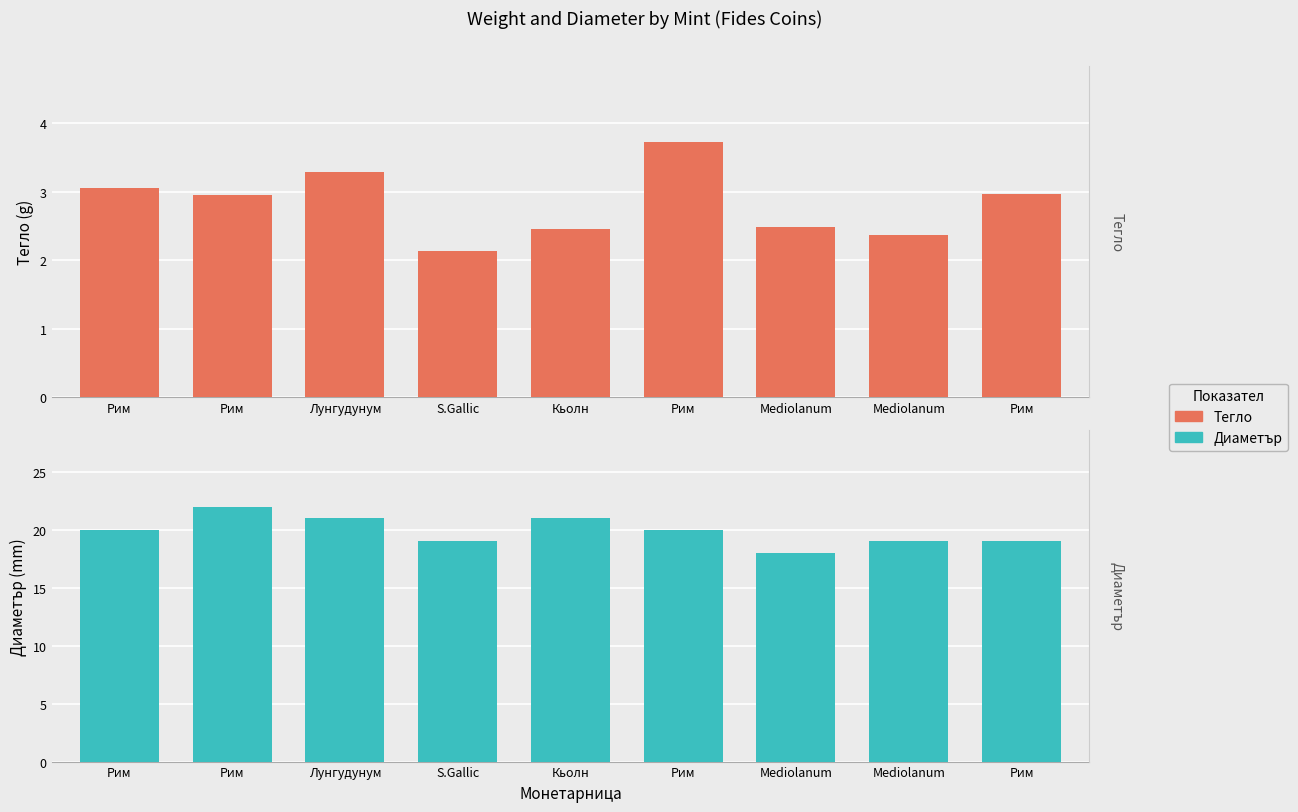

At how many categories does at least one series exceed 10?

9